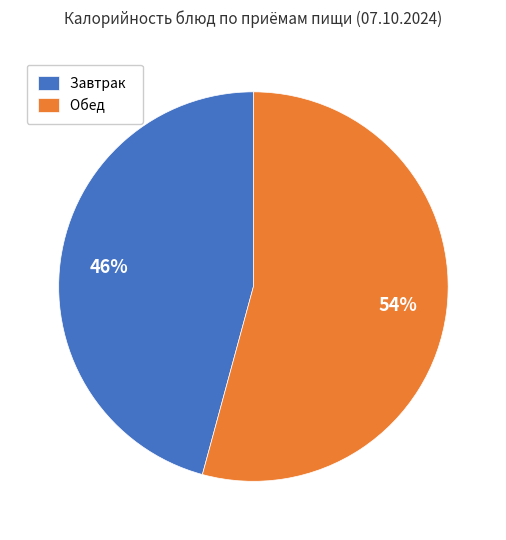

The Завтрак slice represents 60% of the pie. True or false?

False